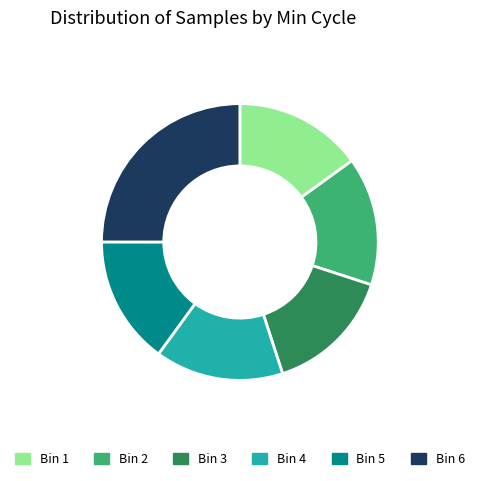

Approximately how many times larger is the value at Bin 1 compared to Bin 5?

1.0